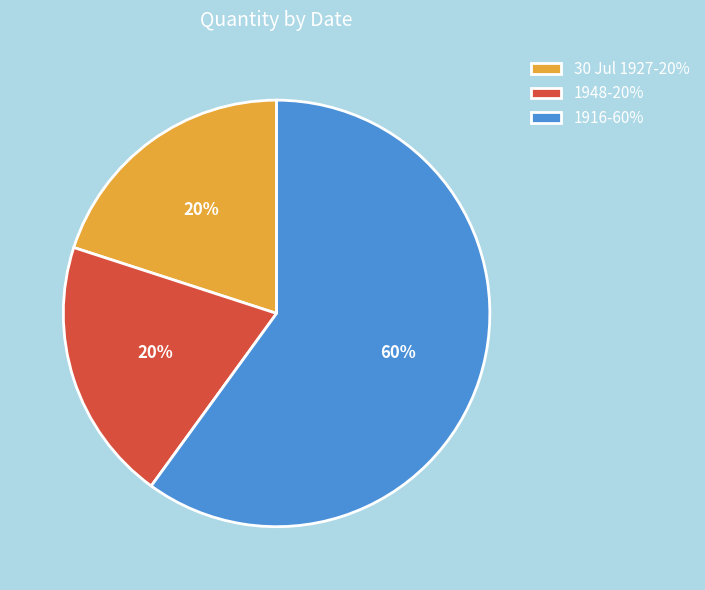

Does any single category account for the majority?

Yes